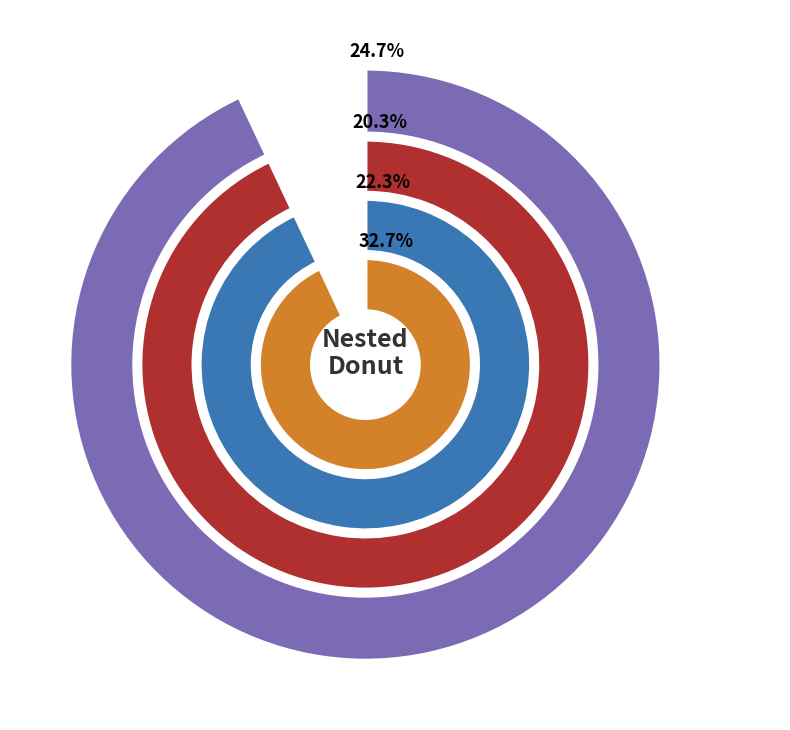

Is the sum of pct05 and pct75 greater than half?

No